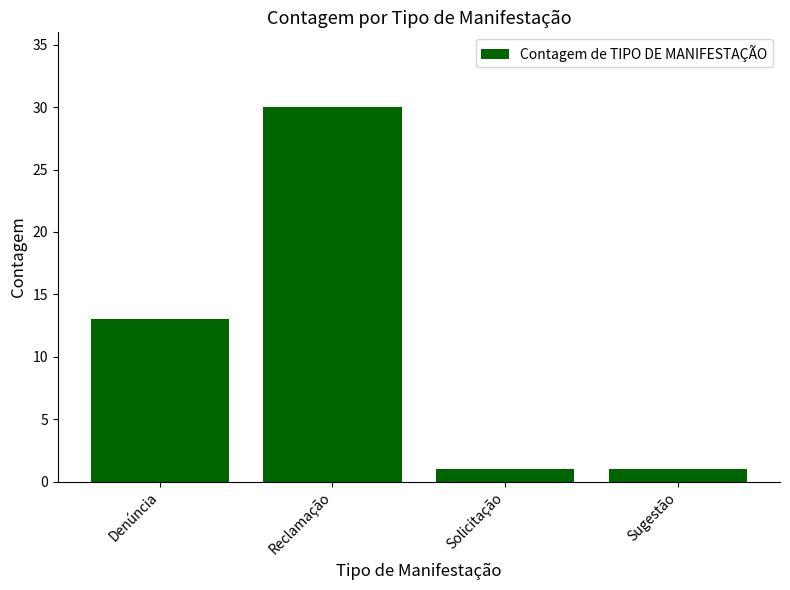

How many values are between 1 and 30?

4